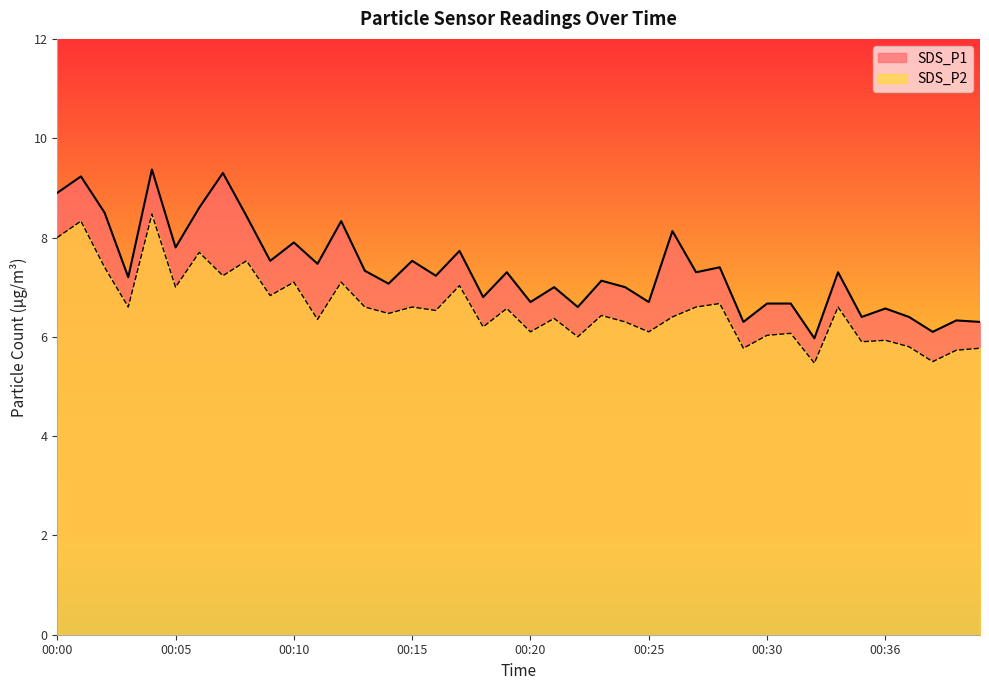

Where is the first local minimum for SDS_P2?

00:03